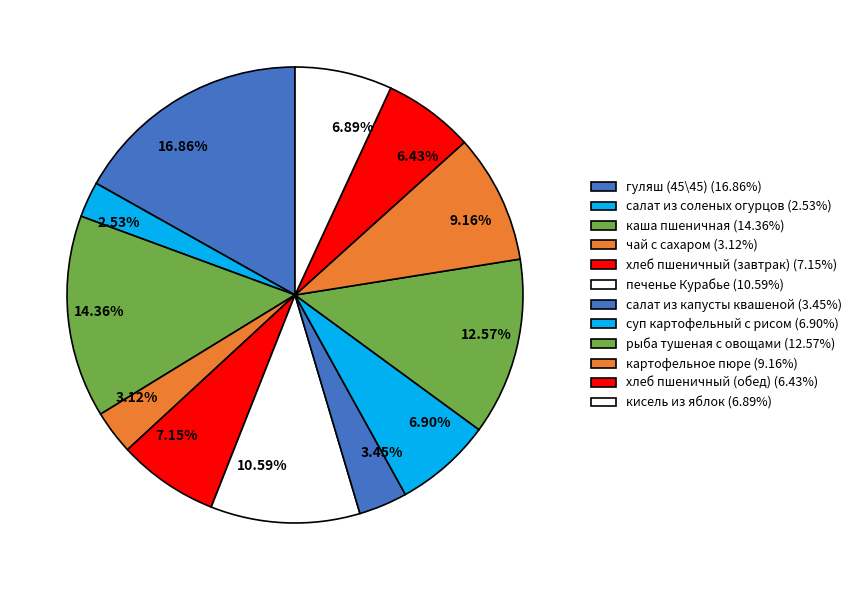

Approximately how many times larger is the value at рыба тушеная с овощами compared to салат из капусты квашеной?

3.6